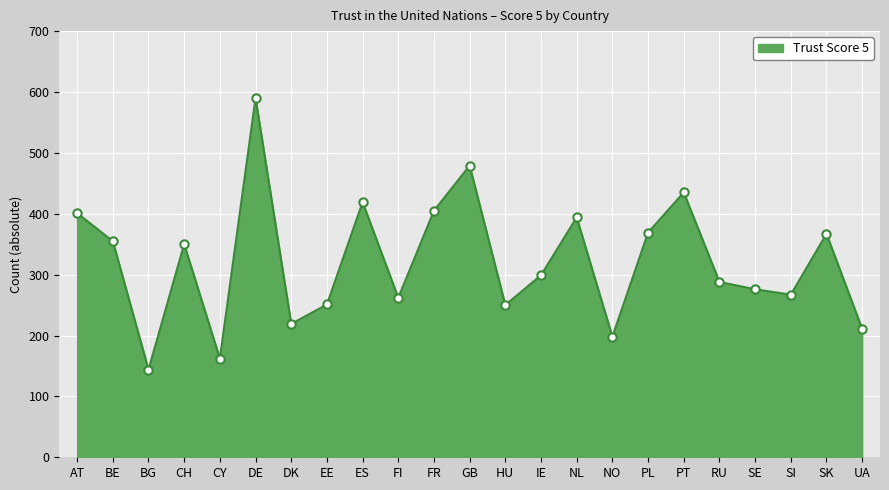

Is it true that the value at EE is 251?

True